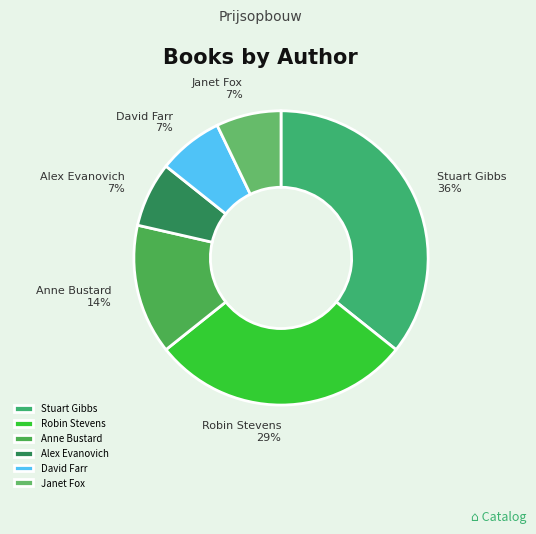

Count the number of slices in the pie.

6